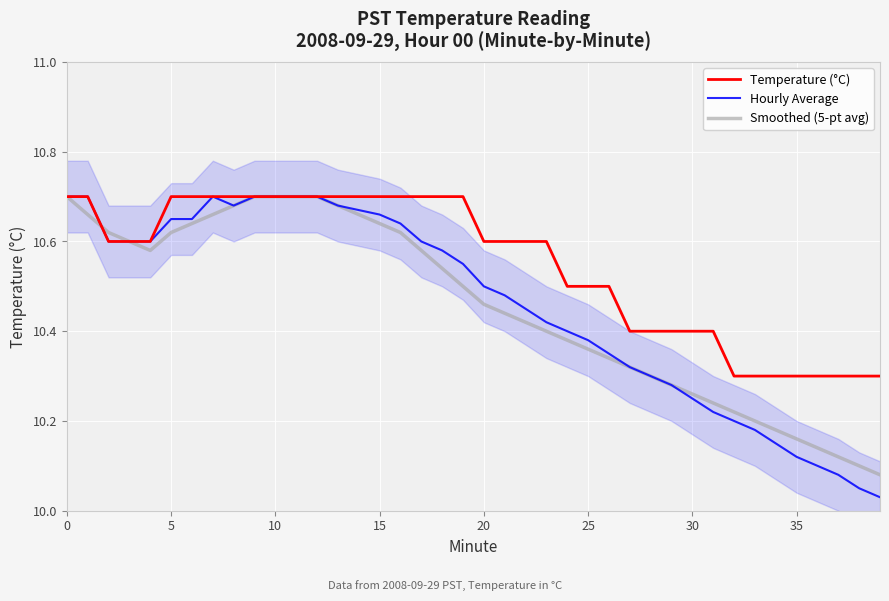

What is the sum of all Temperature (°C) values?

422.0